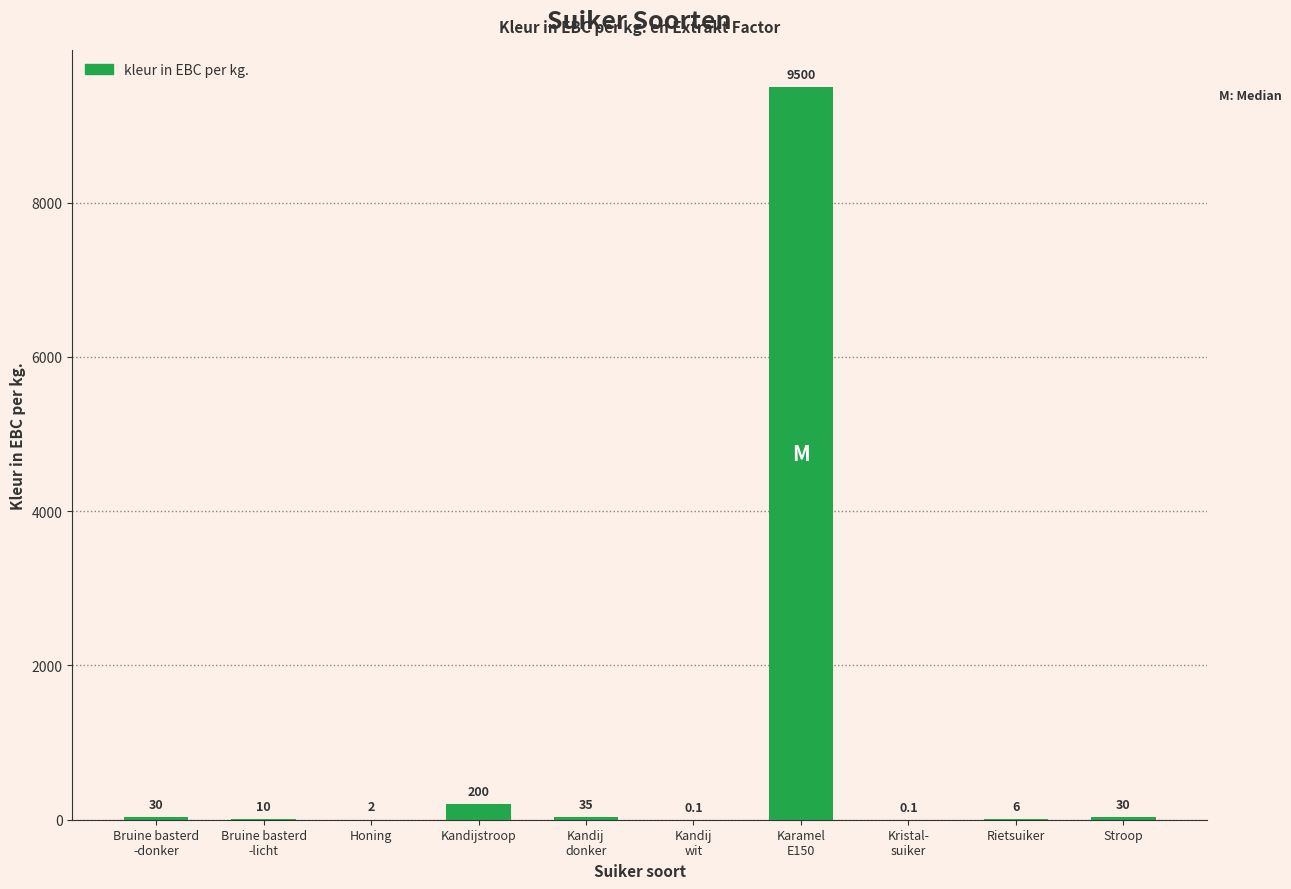

Are the bars horizontal?

No